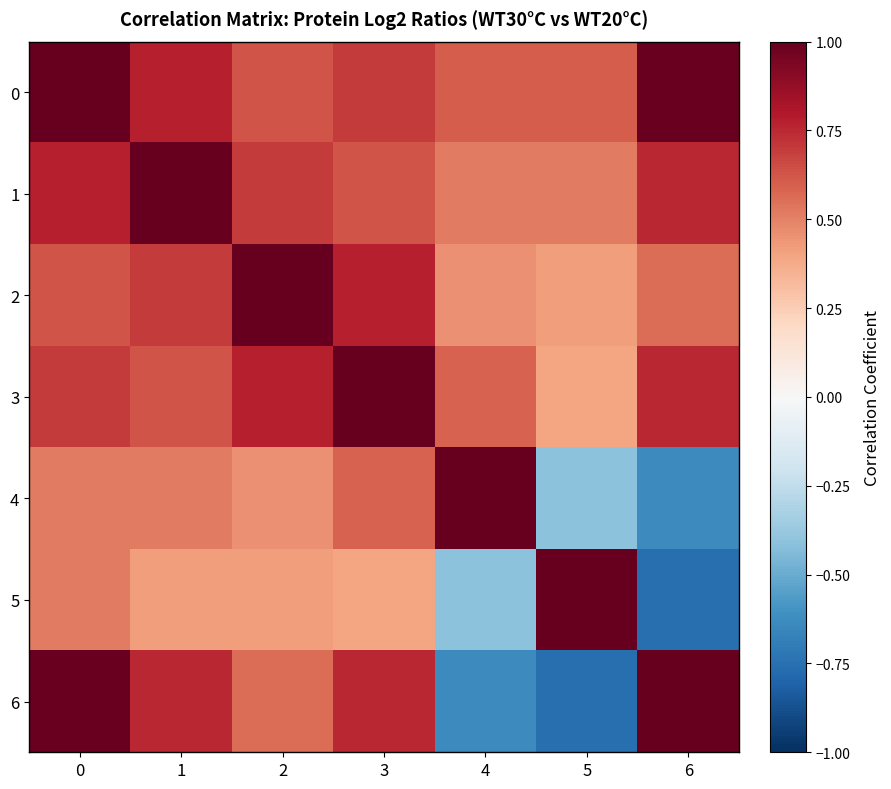

List the series in order of their peak value, highest first.

0, 1, 2, 3, 4, 5, 6